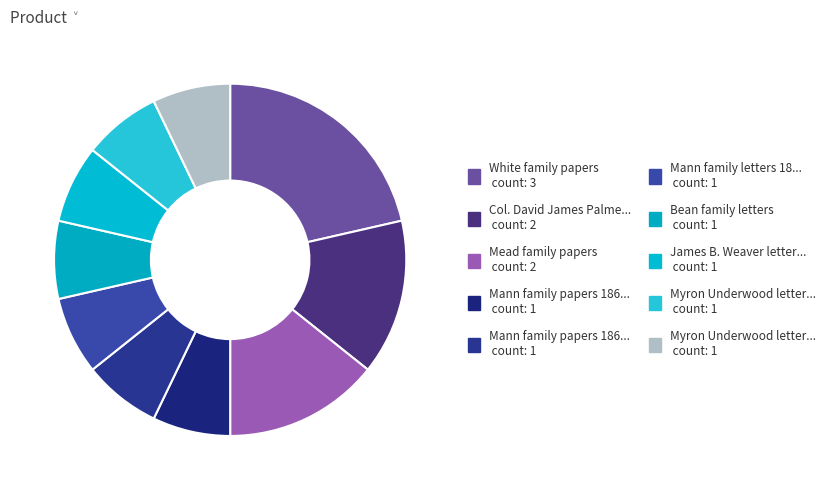

How many slices are in this pie chart?

10